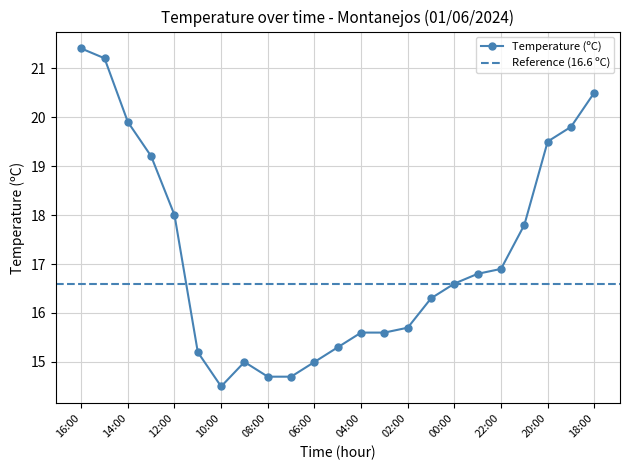

At which category does the data reach its first local valley?

10:00